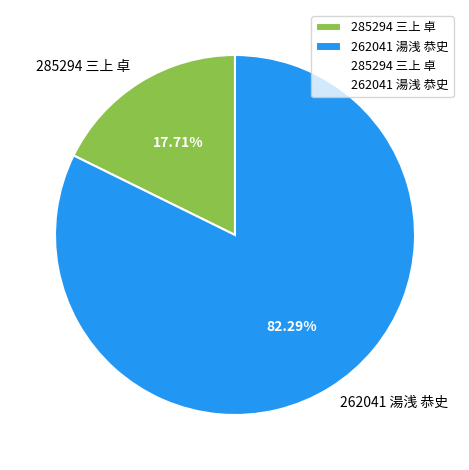

Count the number of slices in the pie.

2